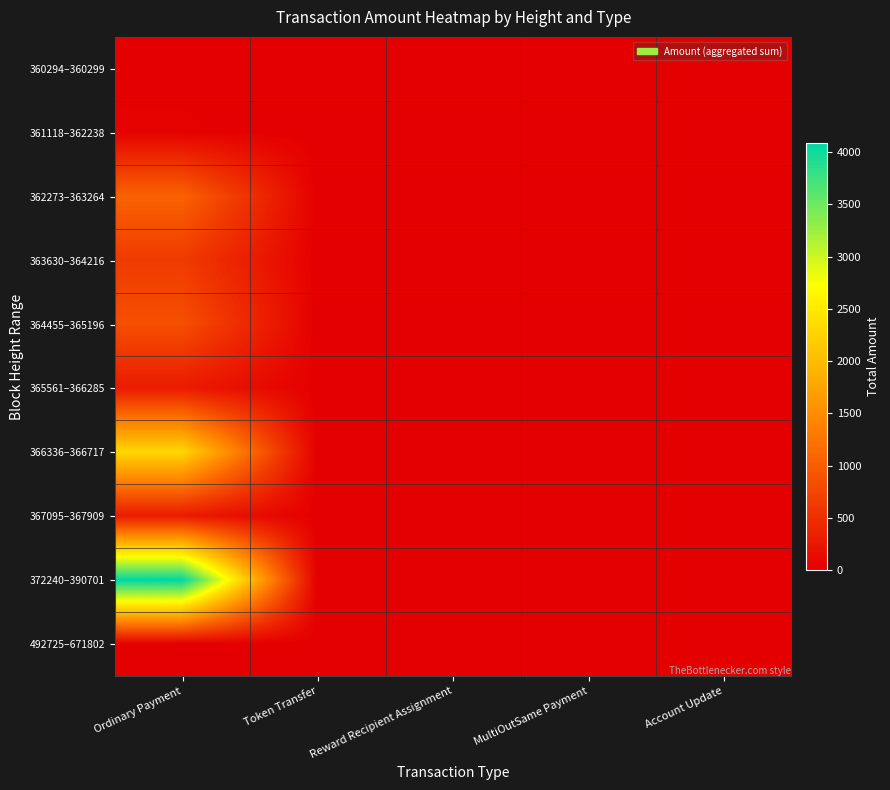

How many series are shown in this chart?

10